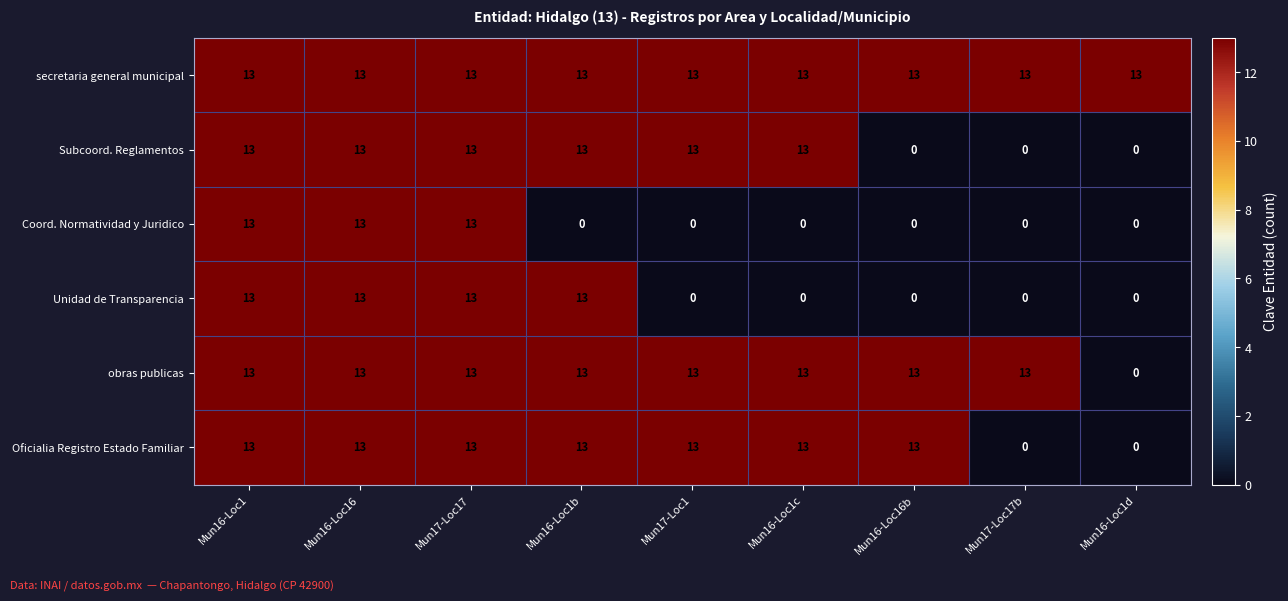

The Oficialia Registro Estado Familiar series shows 22 at Mun16-Loc1c. True or false?

False